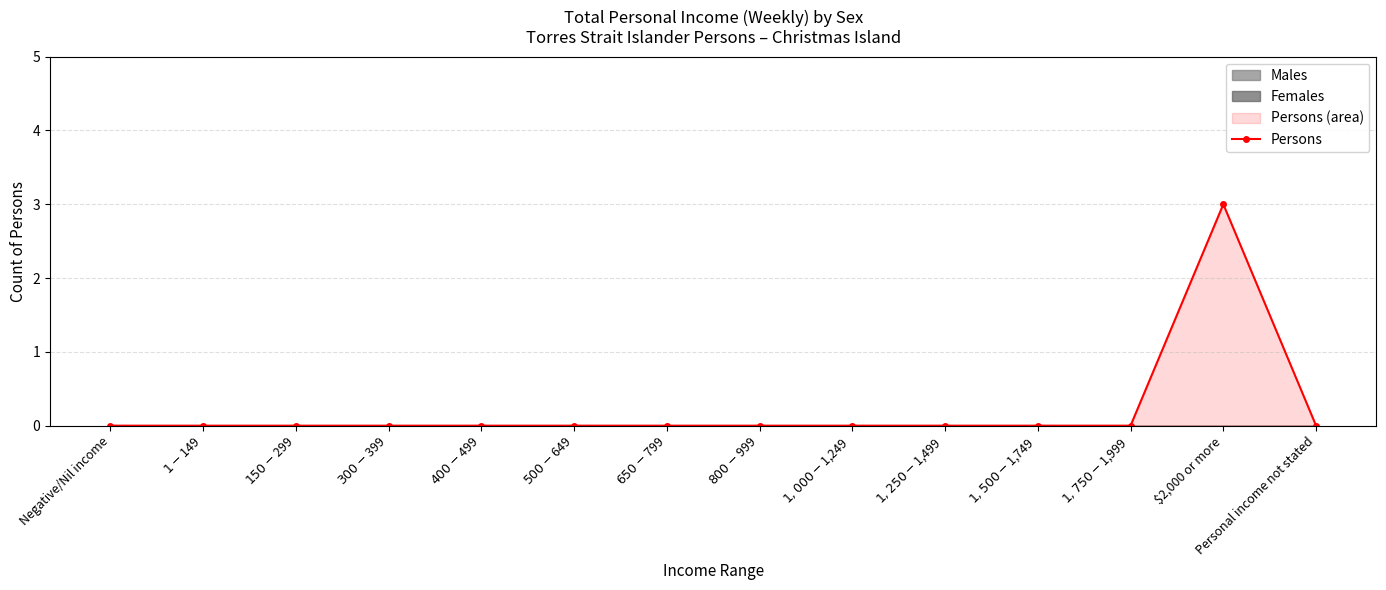

List the labels in order of value, smallest first.

Negative/Nil income, $1-$149, $150-$299, $300-$399, $400-$499, $500-$649, $650-$799, $800-$999, $1,000-$1,249, $1,250-$1,499, $1,500-$1,749, $1,750-$1,999, Personal income not stated, $2,000 or more